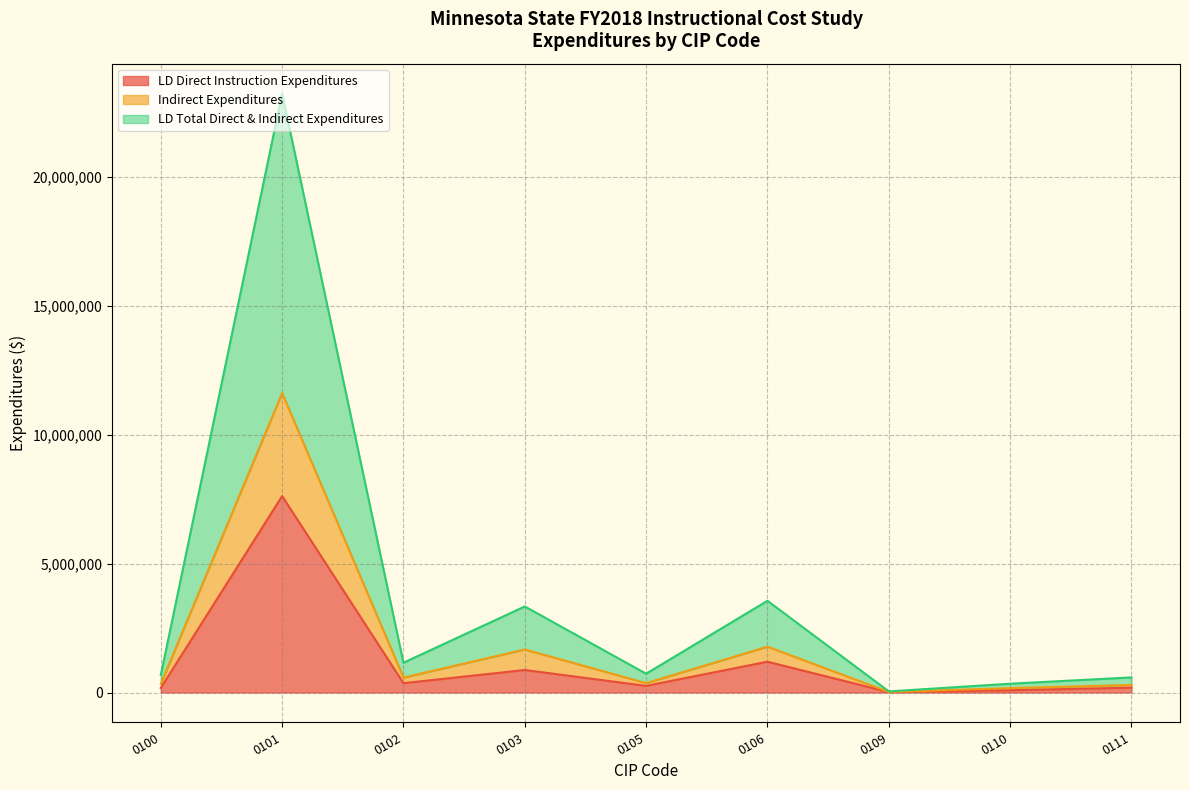

How many lines are shown in the chart?

3